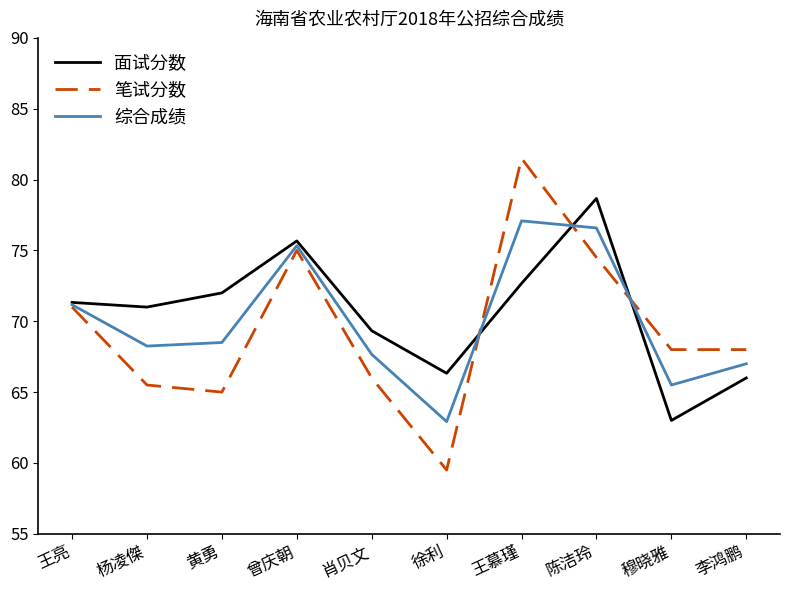

Rank the series by their maximum value, from lowest to highest.

综合成绩, 面试分数, 笔试分数